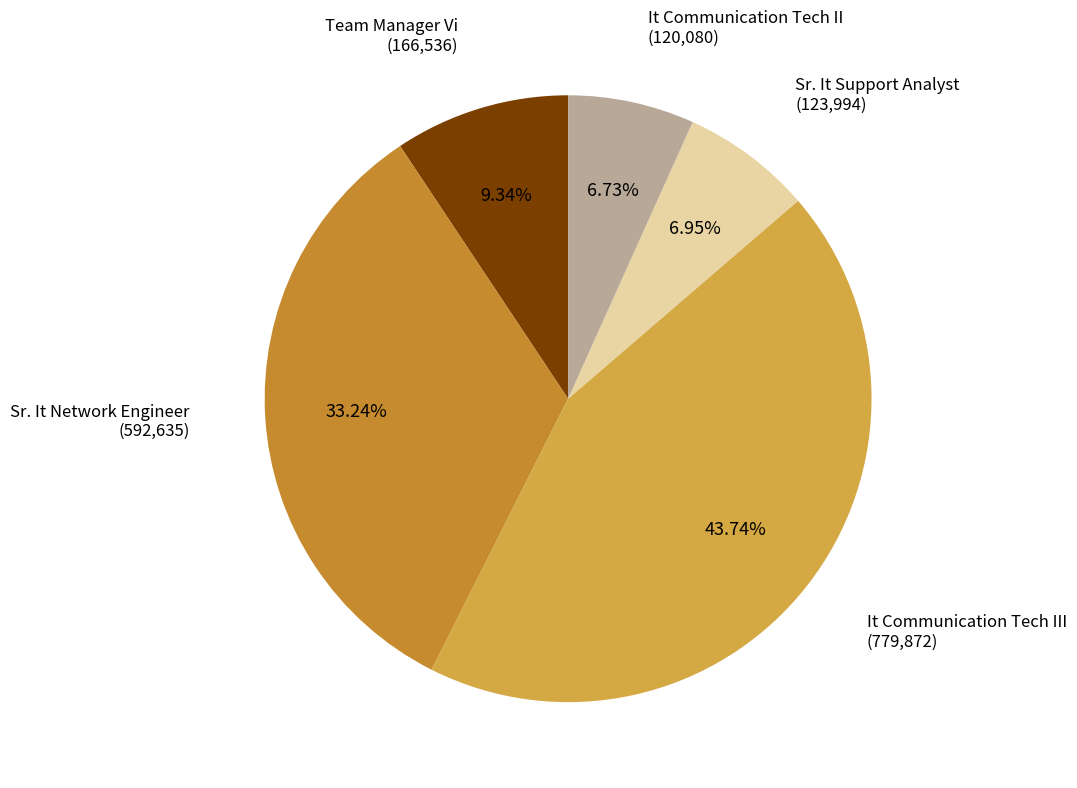

What is the smallest slice in the pie chart?

It Communication Tech II